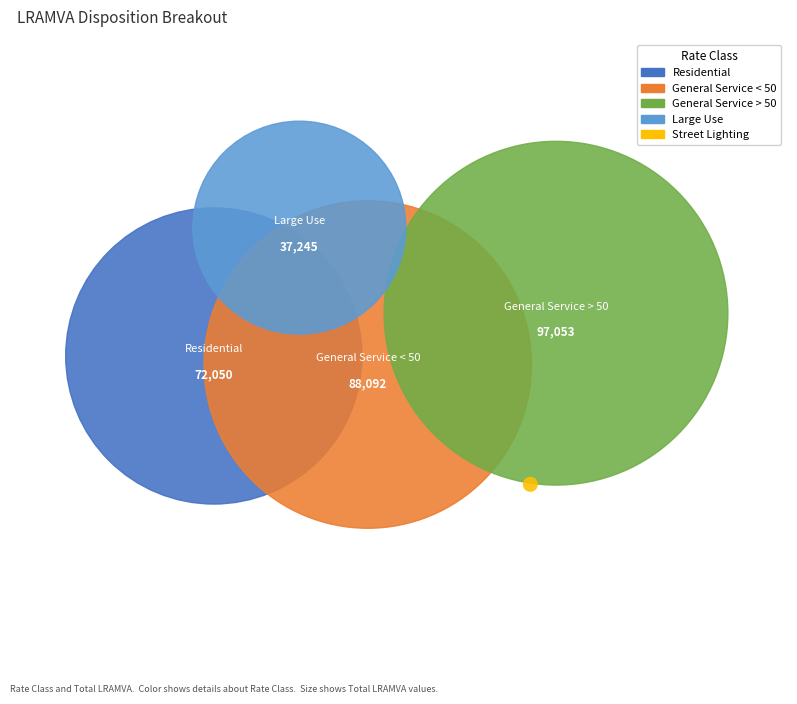

To the nearest percent, what is the average slice percentage?

20%